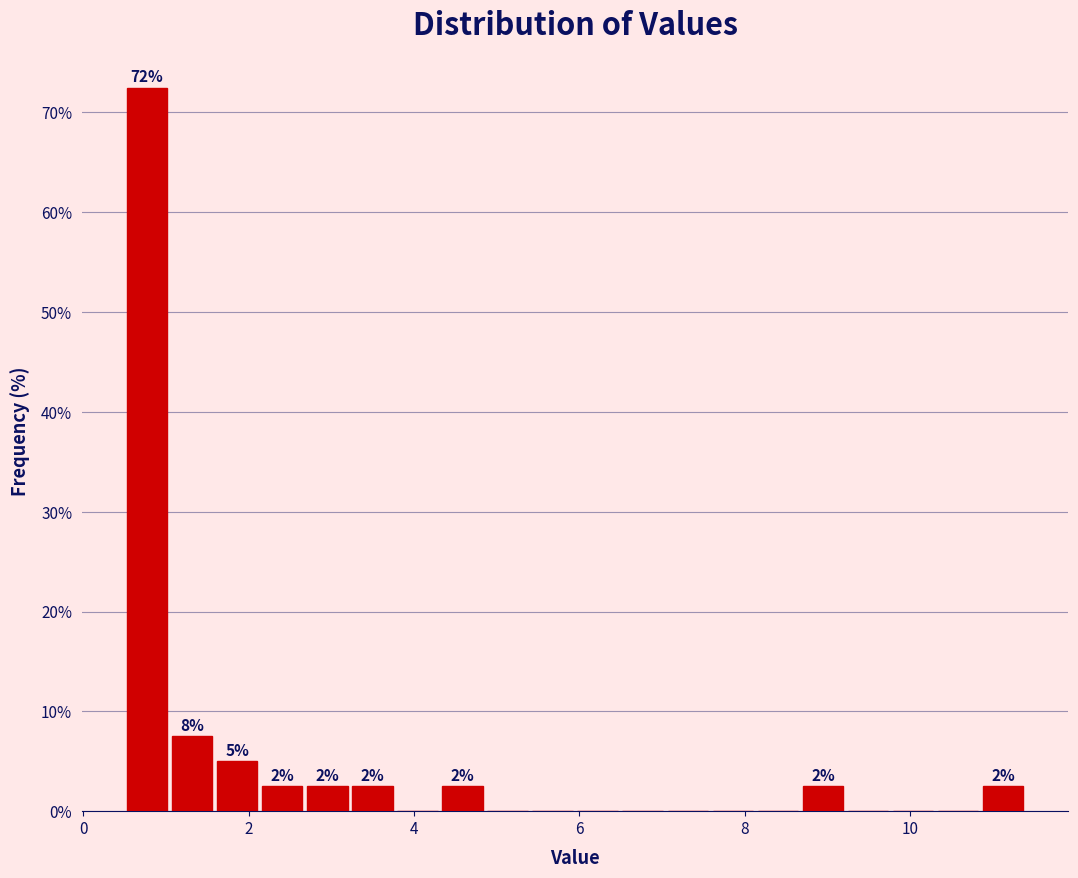

Read against the x-axis, roughly where is the centre of the tallest bar?

0.8